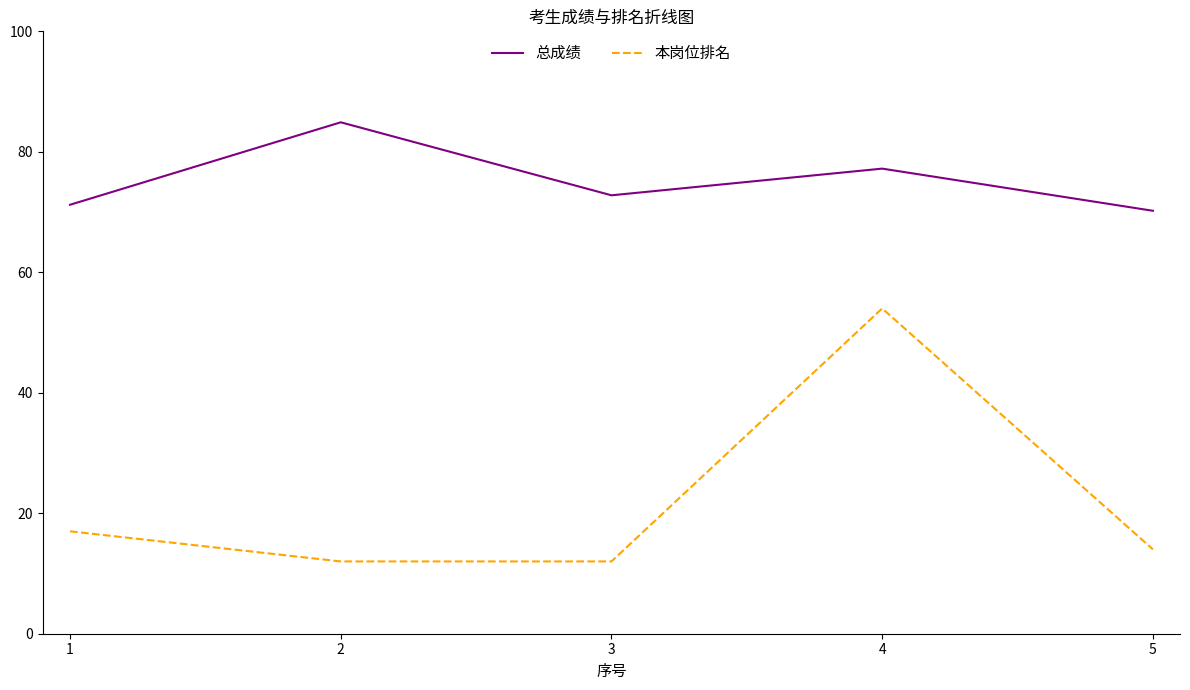

True or false: 总成绩 and 本岗位排名 intersect in this chart.

False